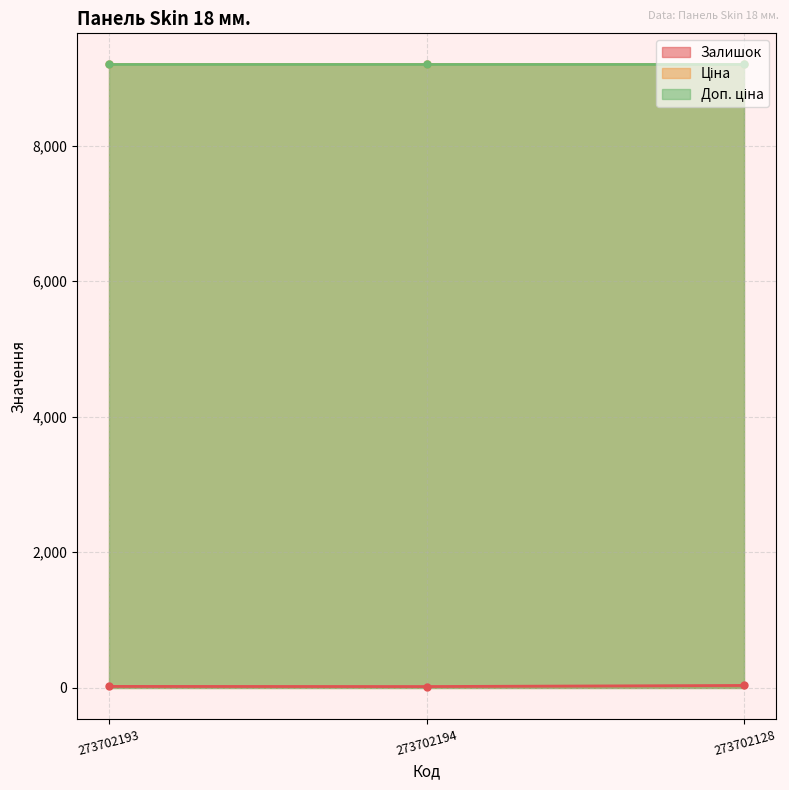

What position from the left is 273702128?

3